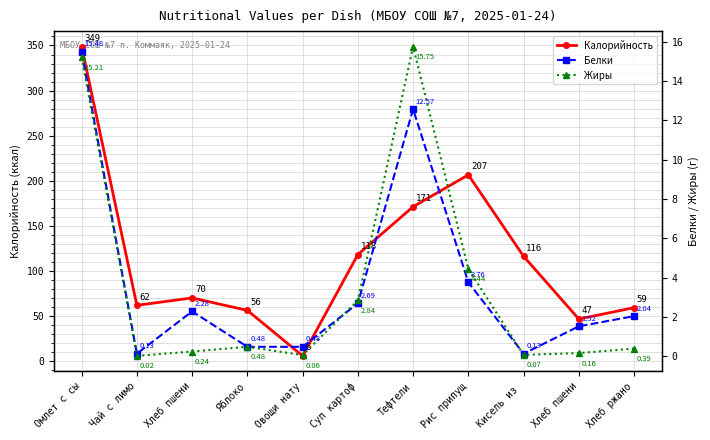

Between Рис припущ and Хлеб пшени, which is larger?

Рис припущ